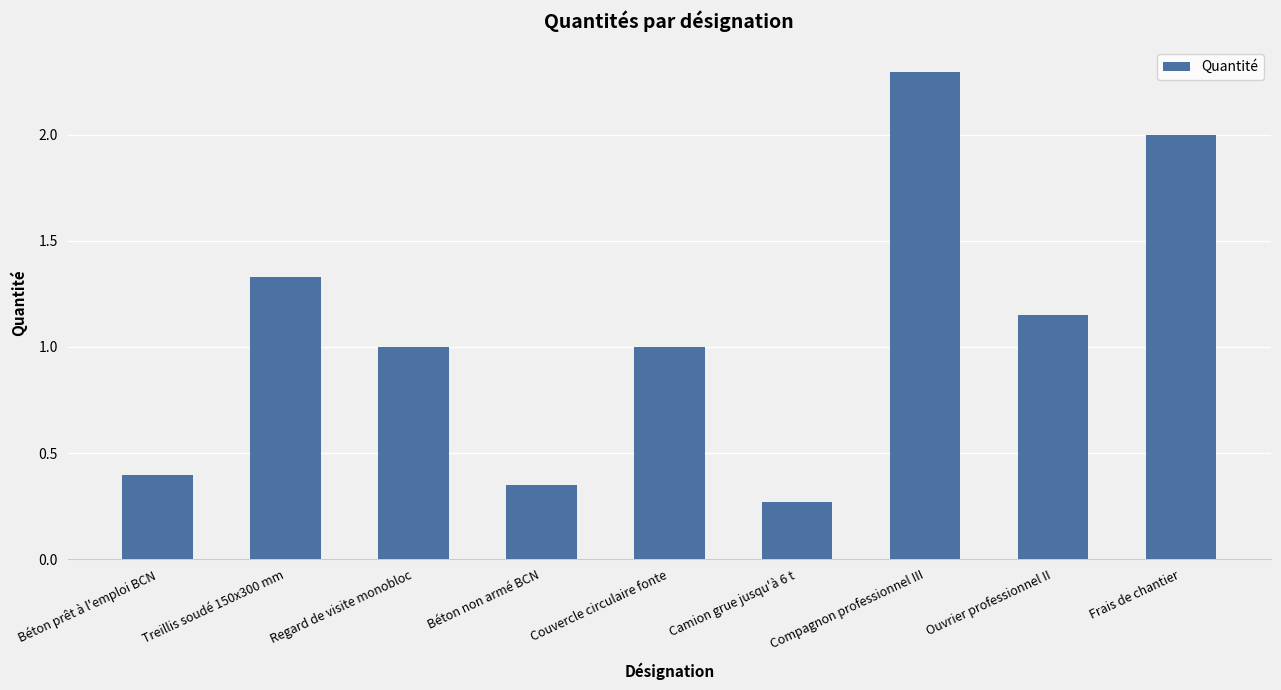

What position from the left is Treillis soudé 150x300 mm?

2